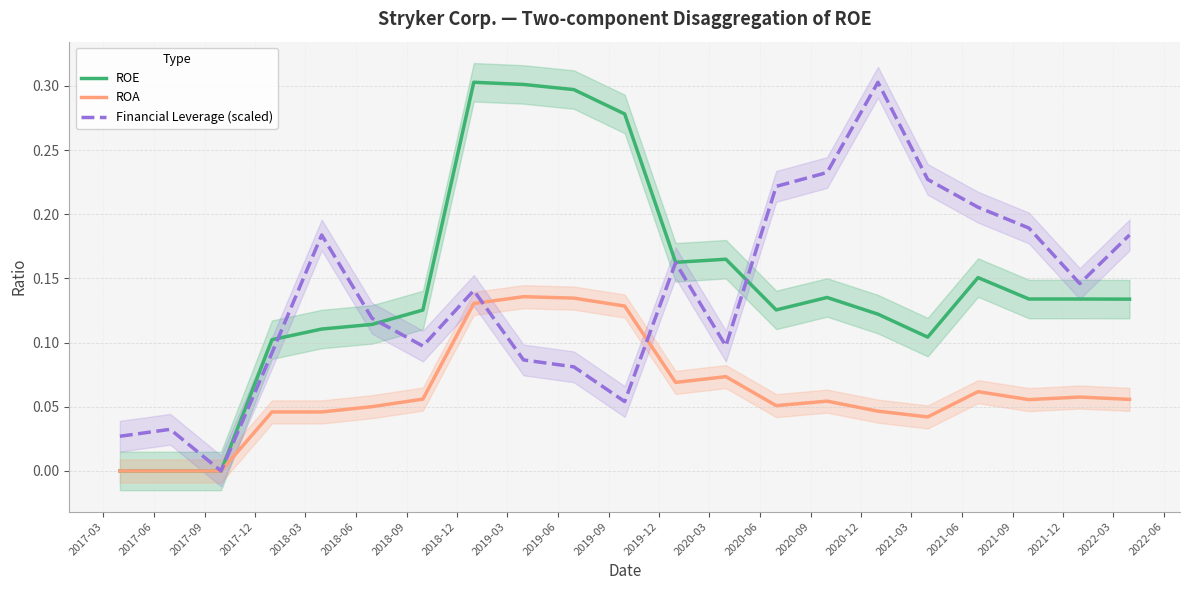

Is this an area chart (filled region under the line)?

No